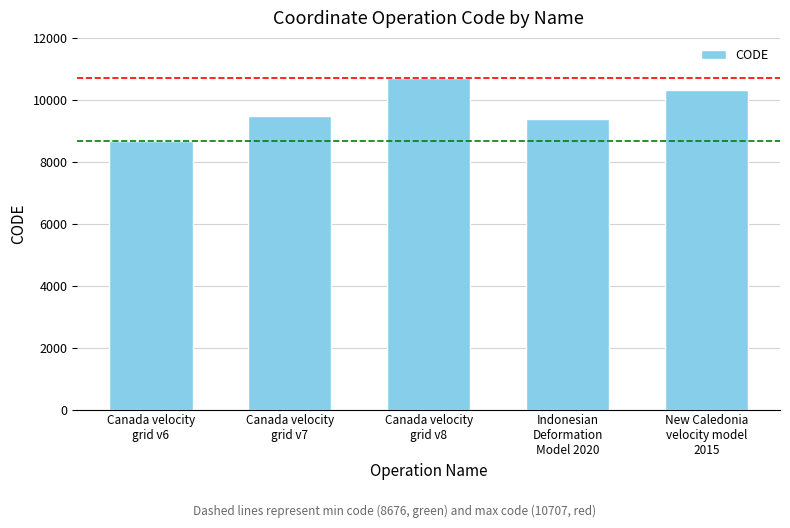

Which category has the lowest value across all series?

Canada velocity
grid v6